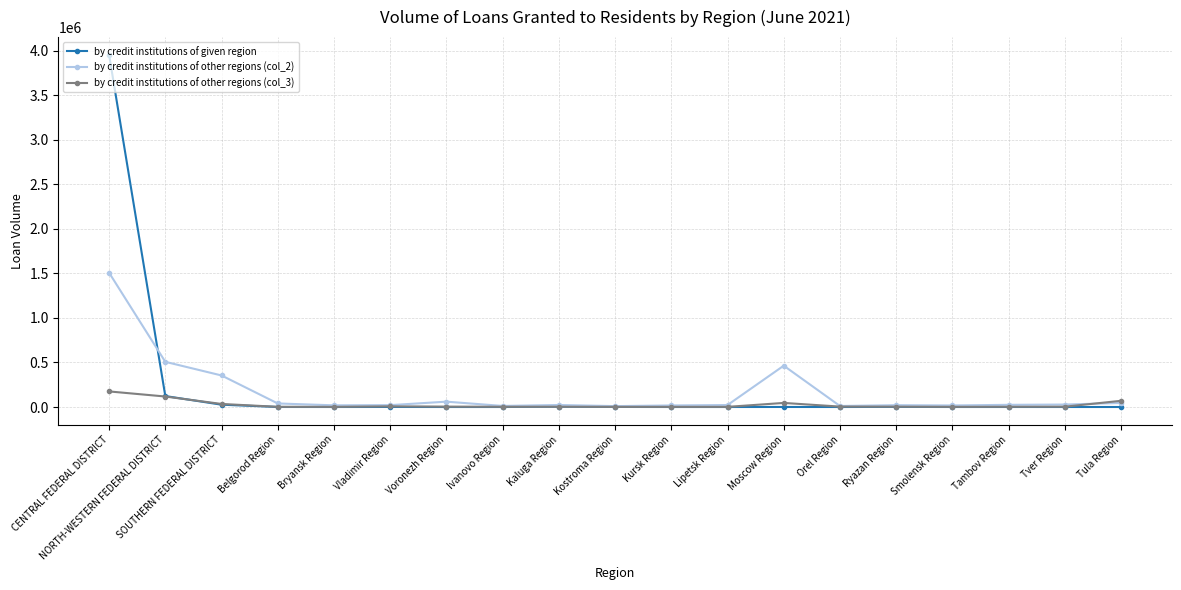

Which series changed the most between SOUTHERN FEDERAL DISTRICT and Kursk Region?

by credit institutions of other regions (col_2)